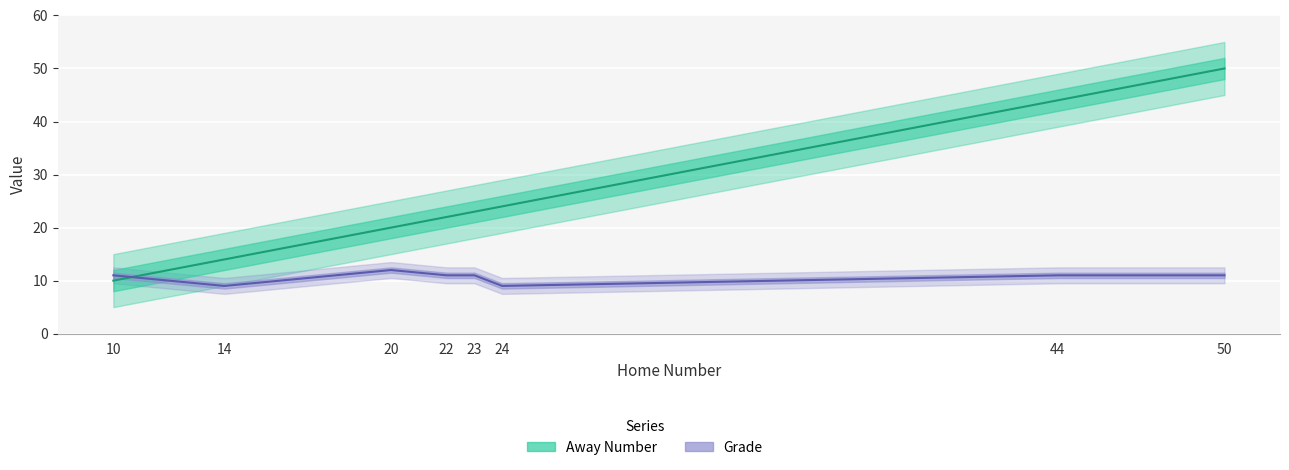

Which has a higher value, 10 or 44?

44